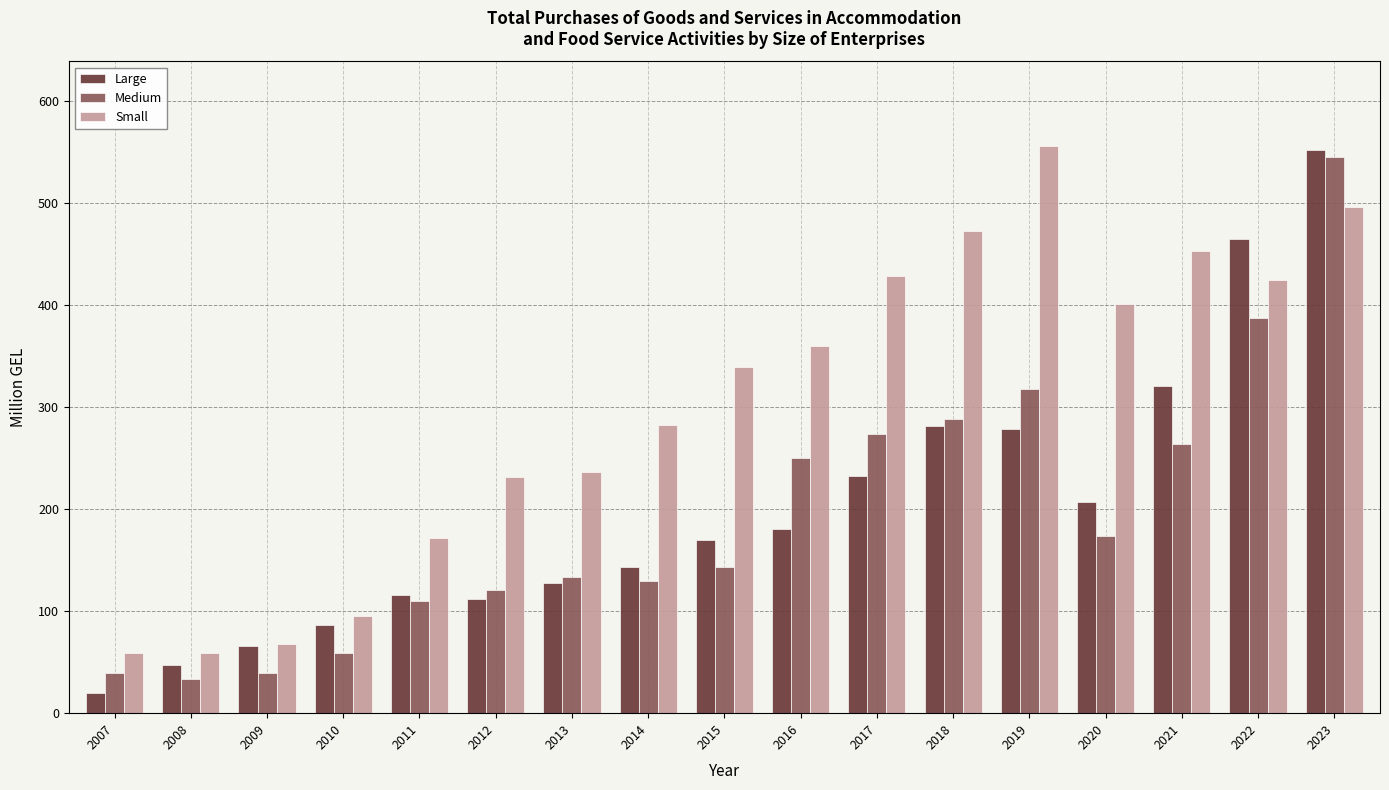

At which label does Small first exceed 339?

2015